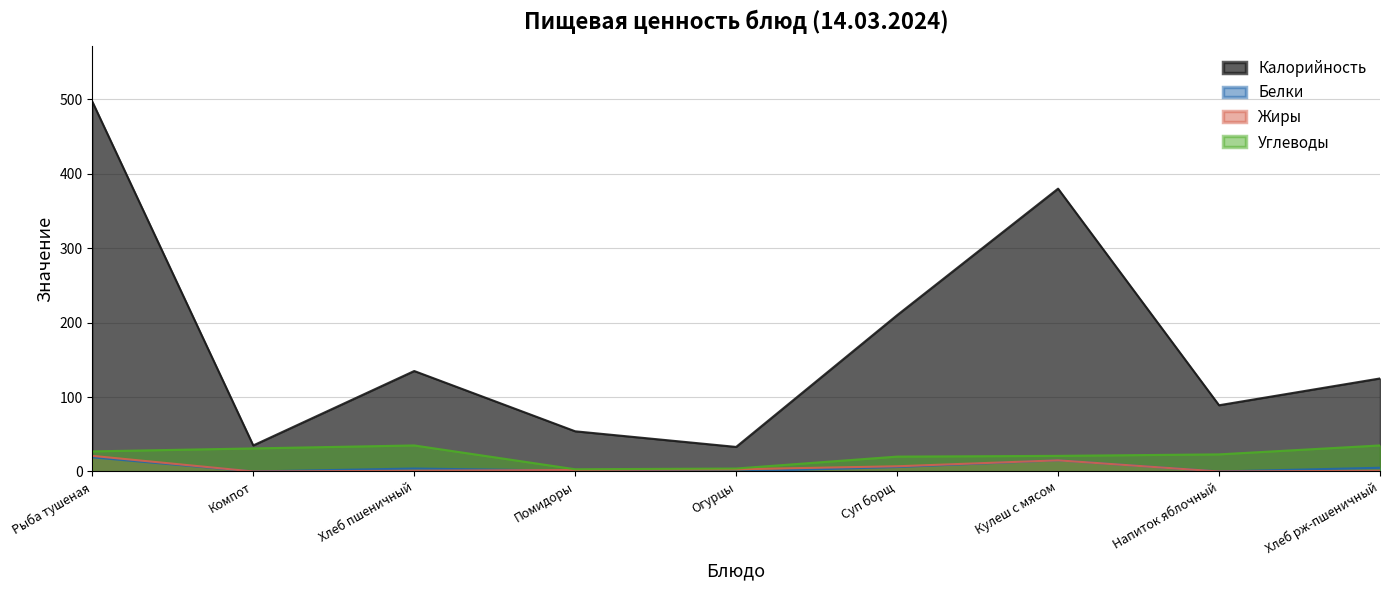

What is the difference between the maximum and minimum values in the Жиры series?

21